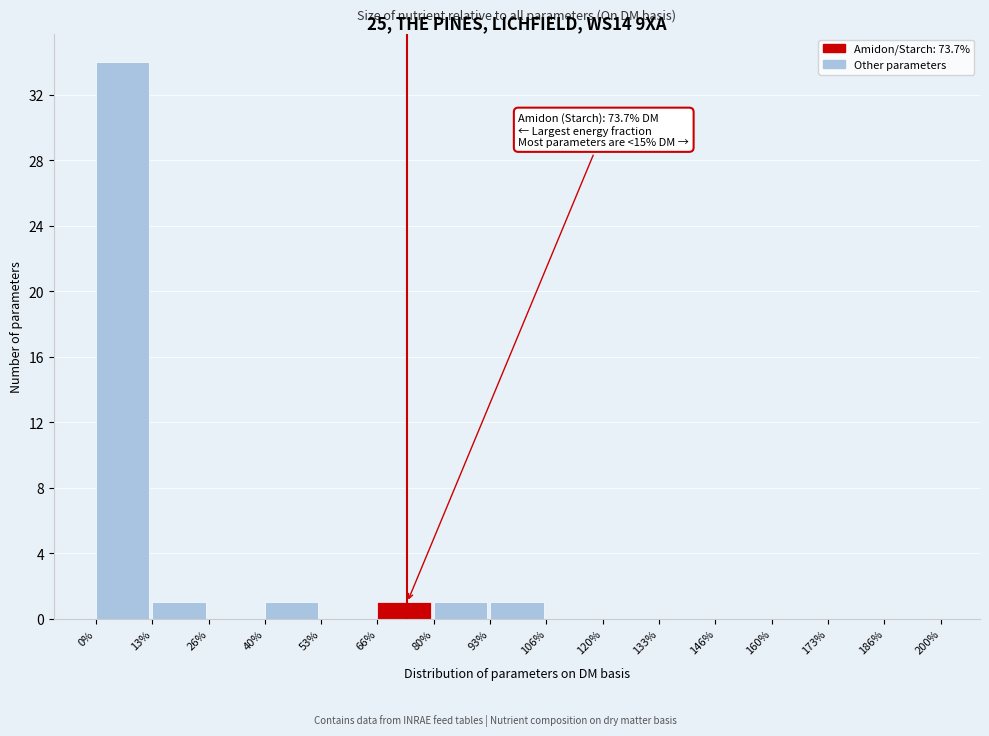

Over which range of the x-axis is the bar tallest?

0% to 13%